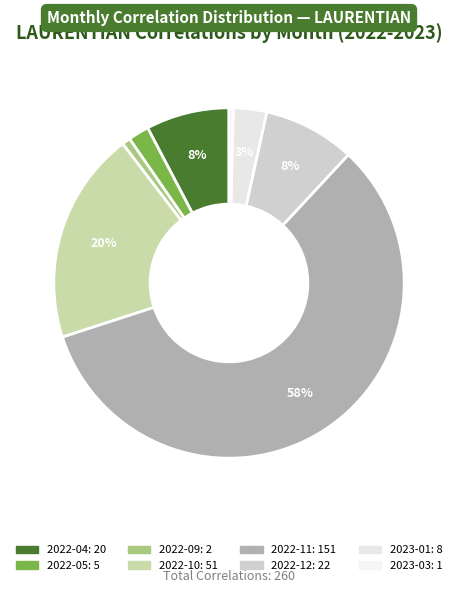

What is the smallest slice in the pie chart?

2023-03